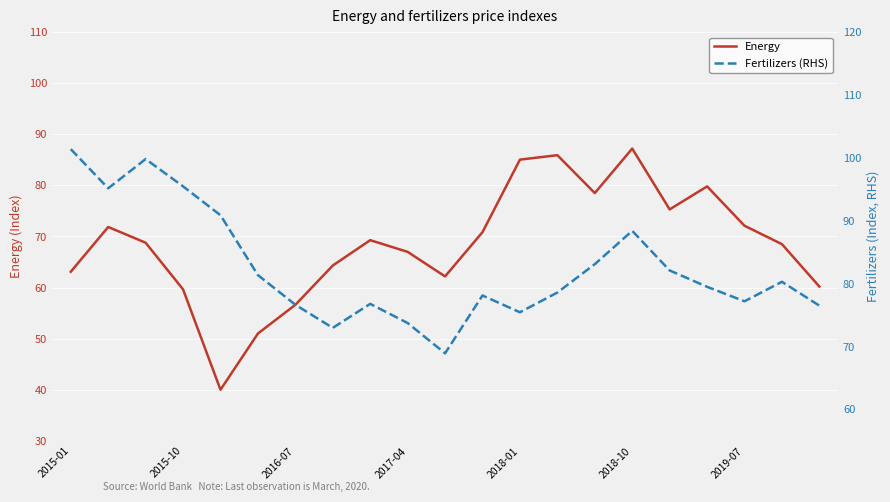

What is the sum of all Energy values?

1437.2